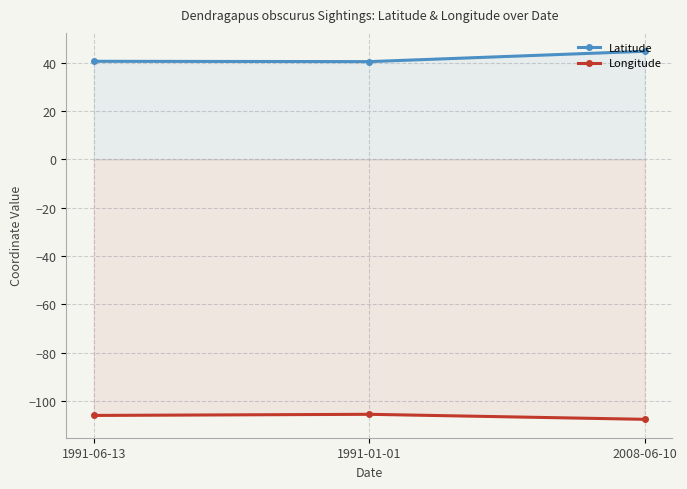

What is the total value across all series at 2008-06-10?

-62.8